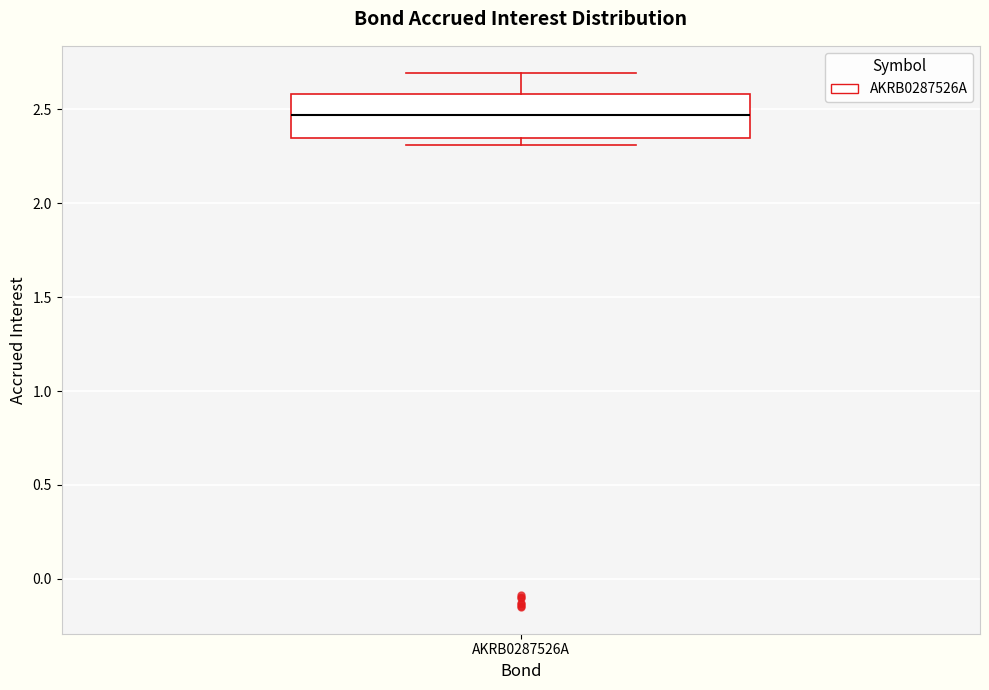

Read this box plot against the y-axis: the position of the median line, the range covered by the box, and the ends of both whiskers. The values are not printed on the chart, so give them approximately, as read against the axis.

median 2.45, box 2.35 to 2.60, whiskers 2.30 to 2.70